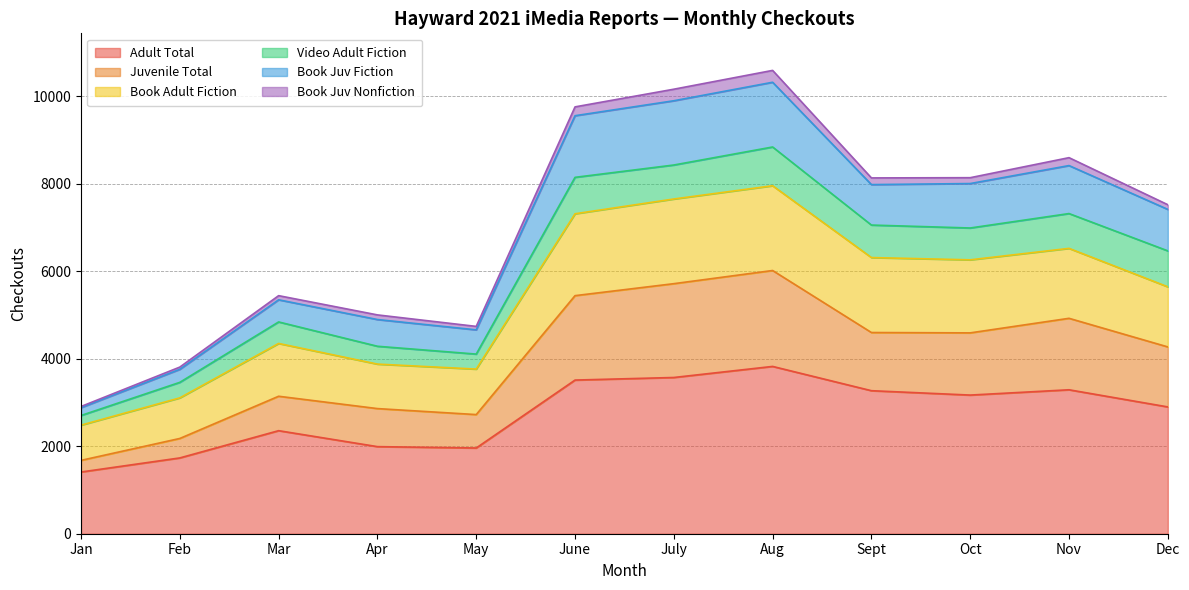

Is it true that Adult Total equals 1733 at Feb?

True